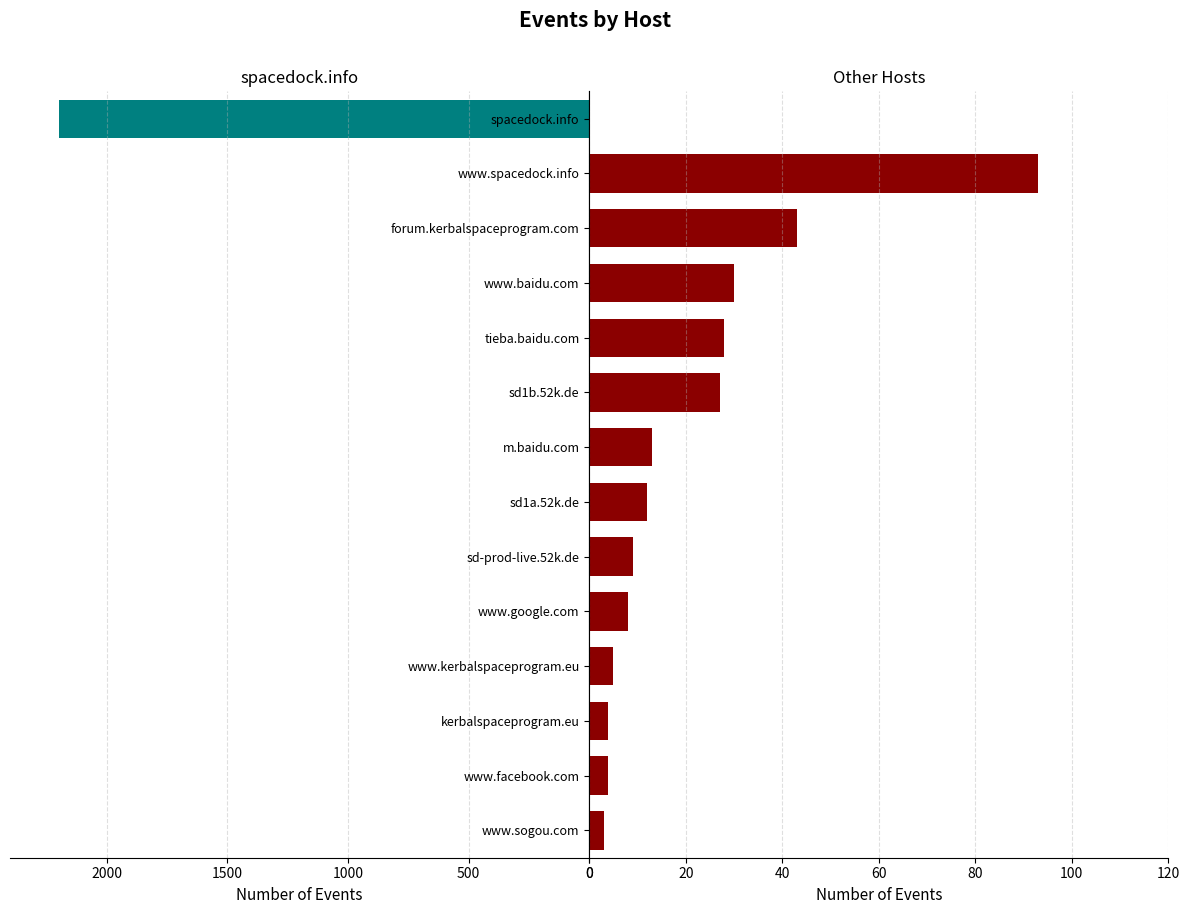

At how many categories does at least one series exceed 2076?

1